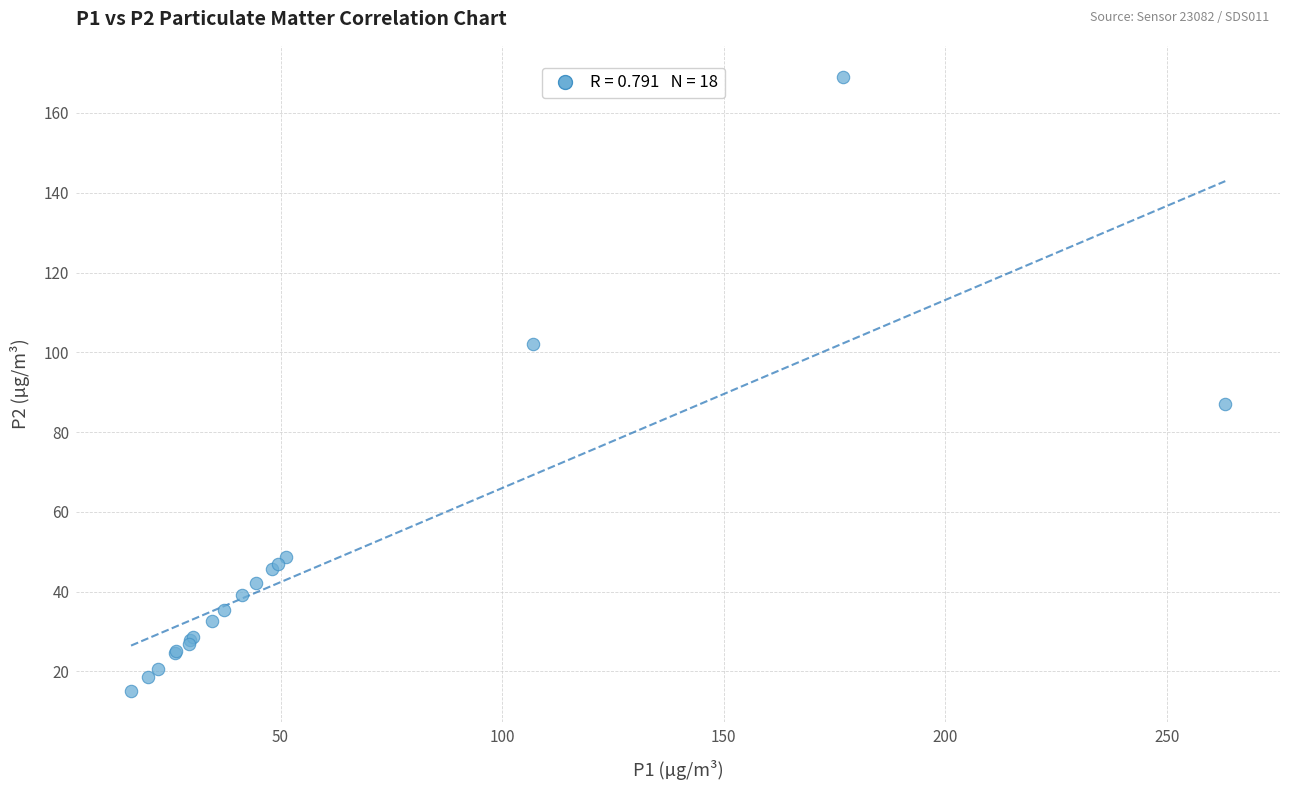

What Y value in the scatter plot is closest to 92?

87.0